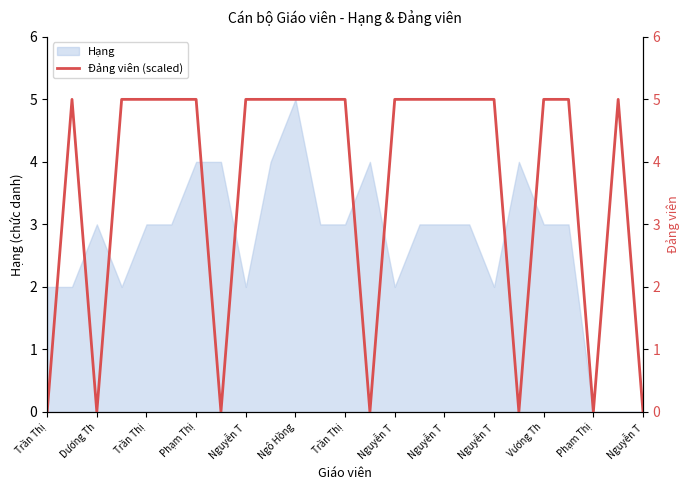

At which label is the value closest to 2?

Trần Thị